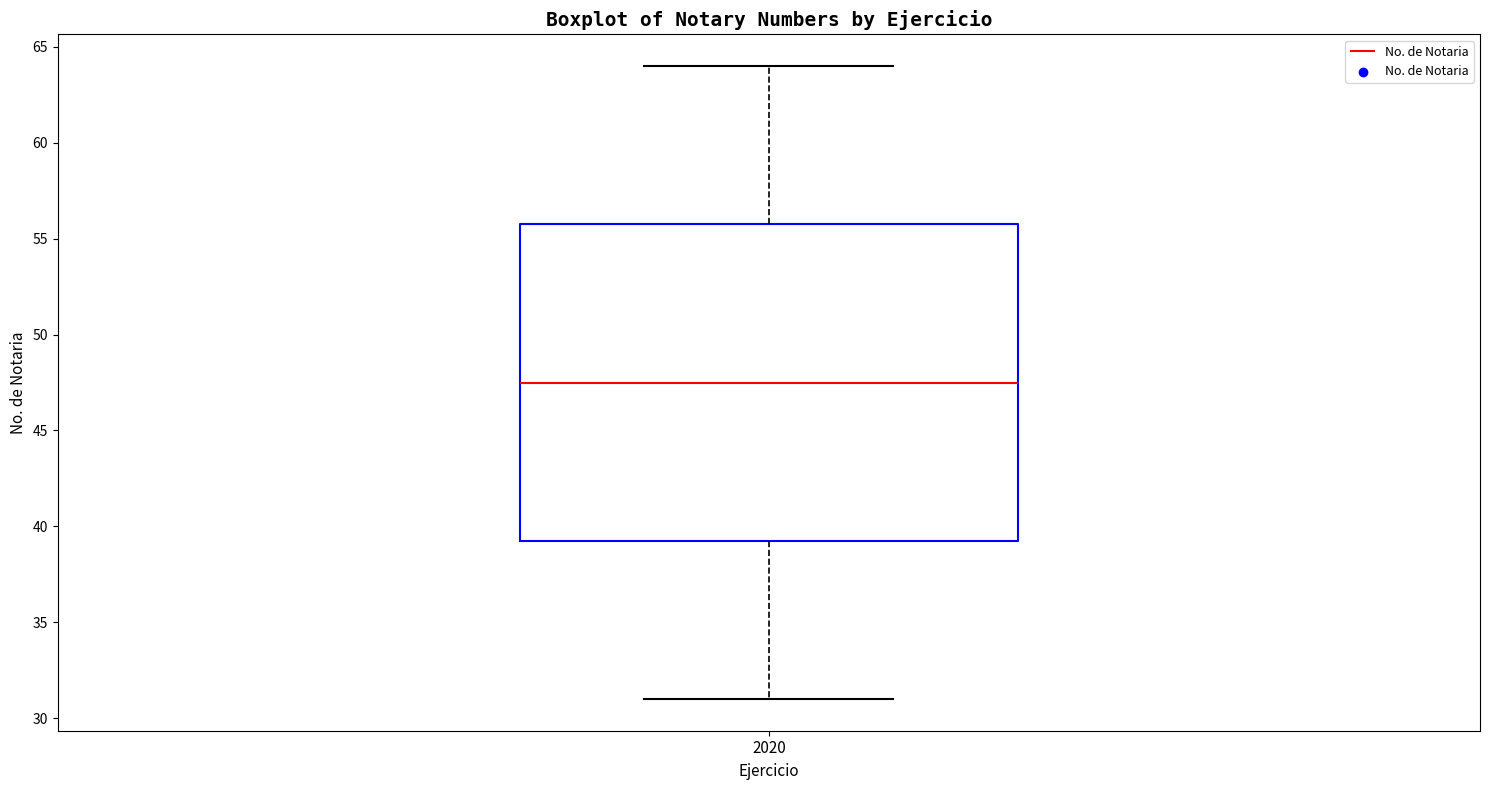

Transcribe this box plot: give where the median line is, the range the box spans, and where the two whiskers end, as read against the y-axis. The values are not printed on the chart, so give them approximately, as read against the axis.

median 47.5, box 39.5 to 56.0, whiskers 31.0 to 64.0